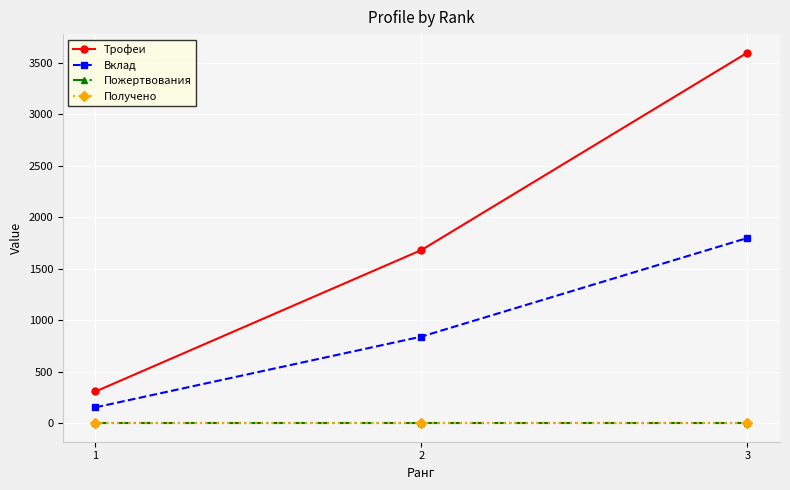

What is the value of the Трофеи point at the 3rd from the left?

3599